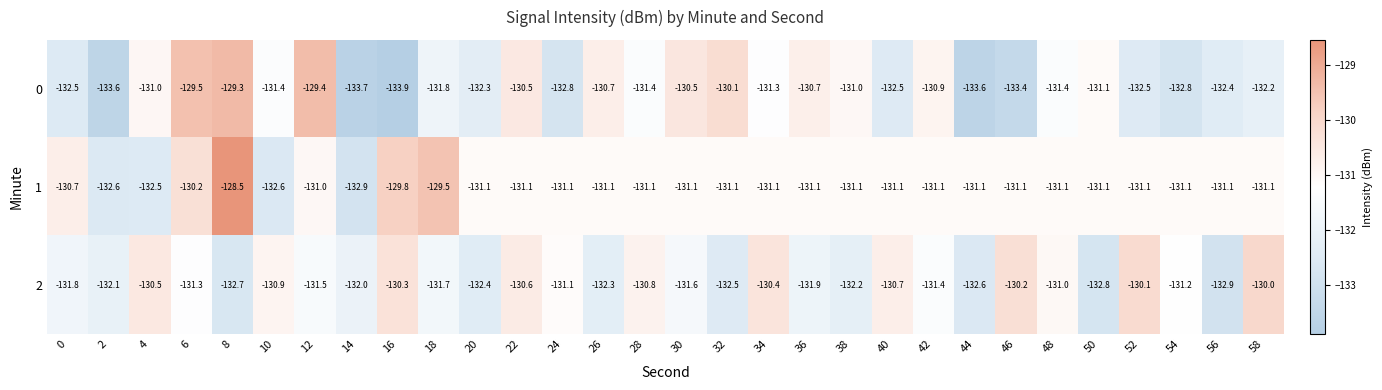

What is the lowest value of the 2 series?

-132.9